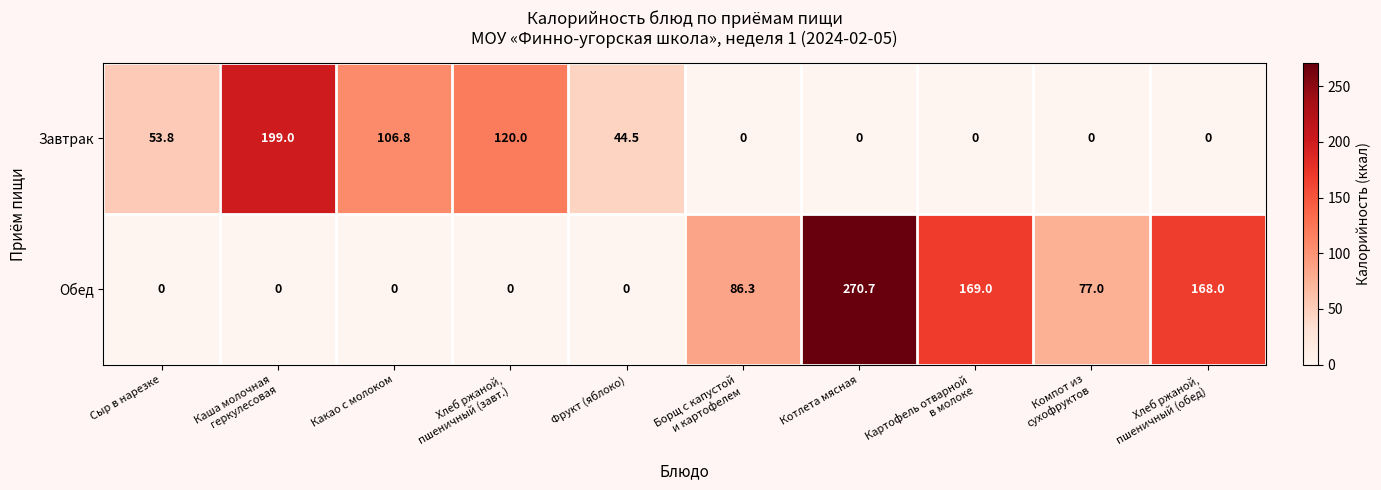

What is the difference between the maximum and minimum values in the Завтрак series?

199.0